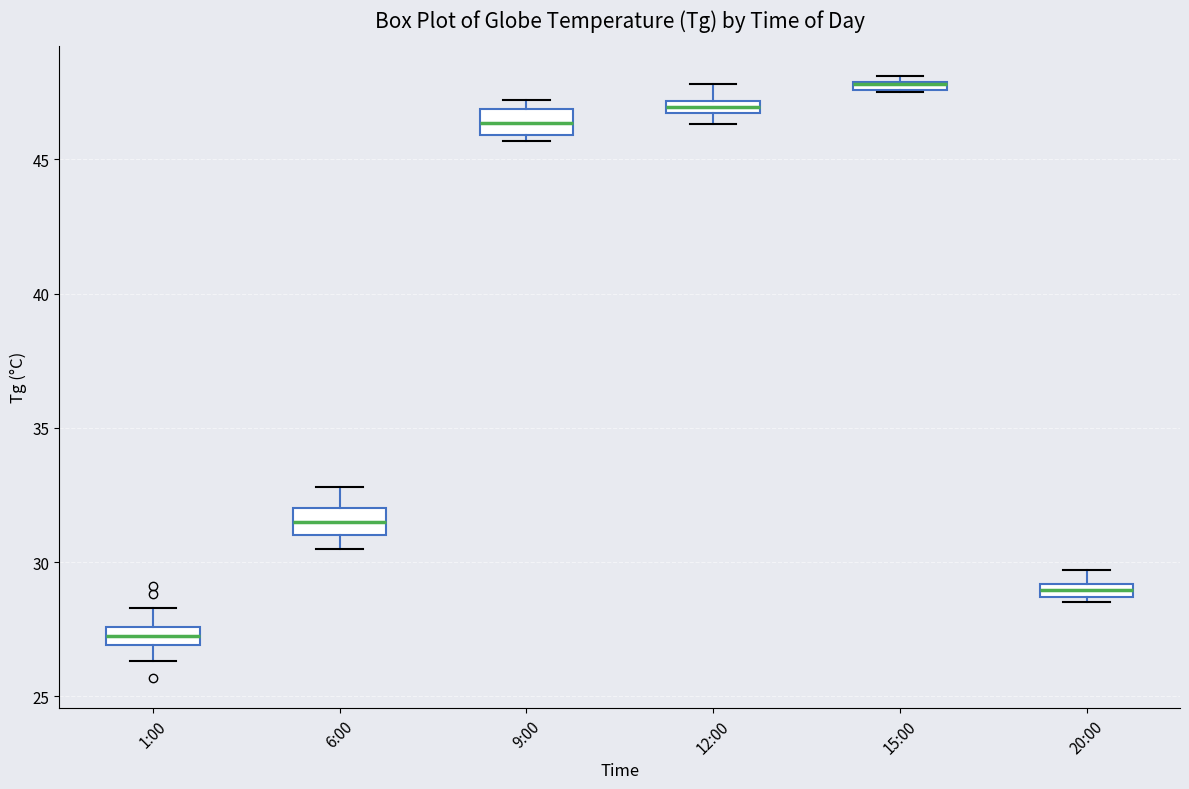

Where is the upper edge of the box for 9:00 on the y-axis? The values are not printed on the chart, so give them approximately, as read against the axis.

47.0